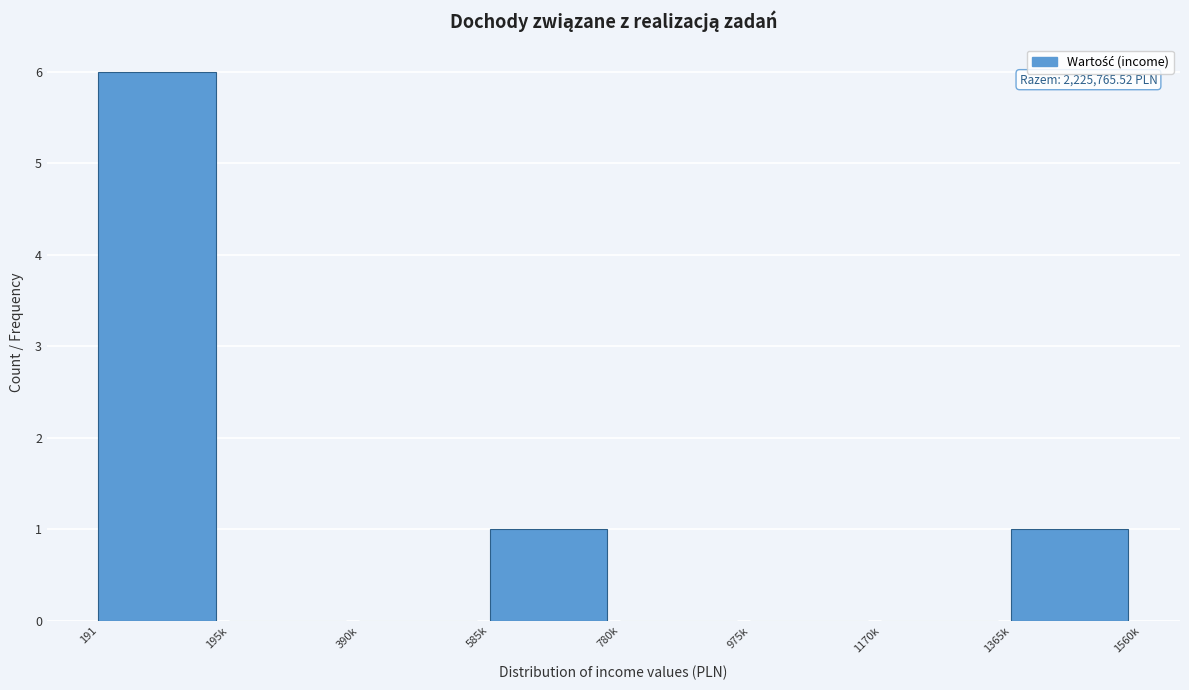

Reading left to right, list all the values displayed in this chart.

191=6	195k=0	390k=0	585k=1	780k=0	975k=0	1170k=0	1365k=1